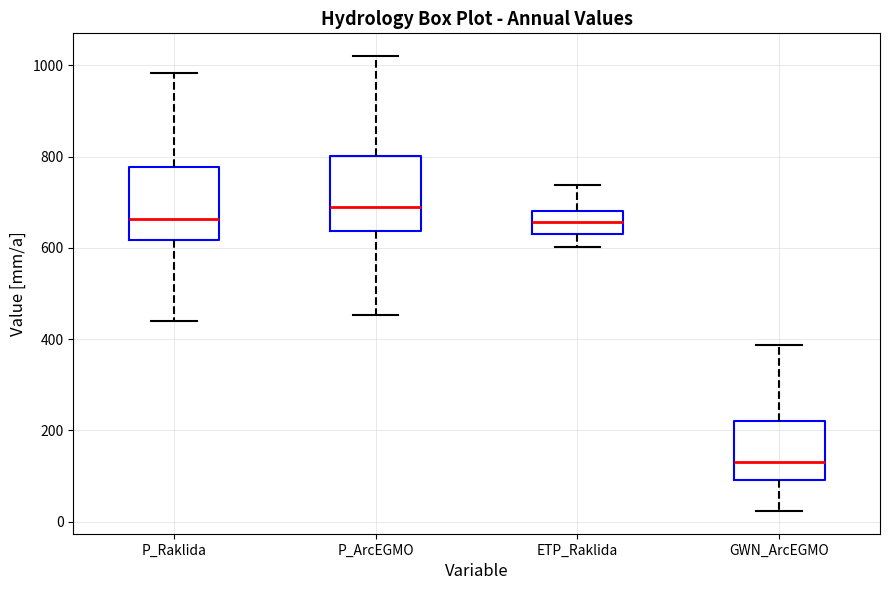

Which box's median line is the highest?

P_ArcEGMO